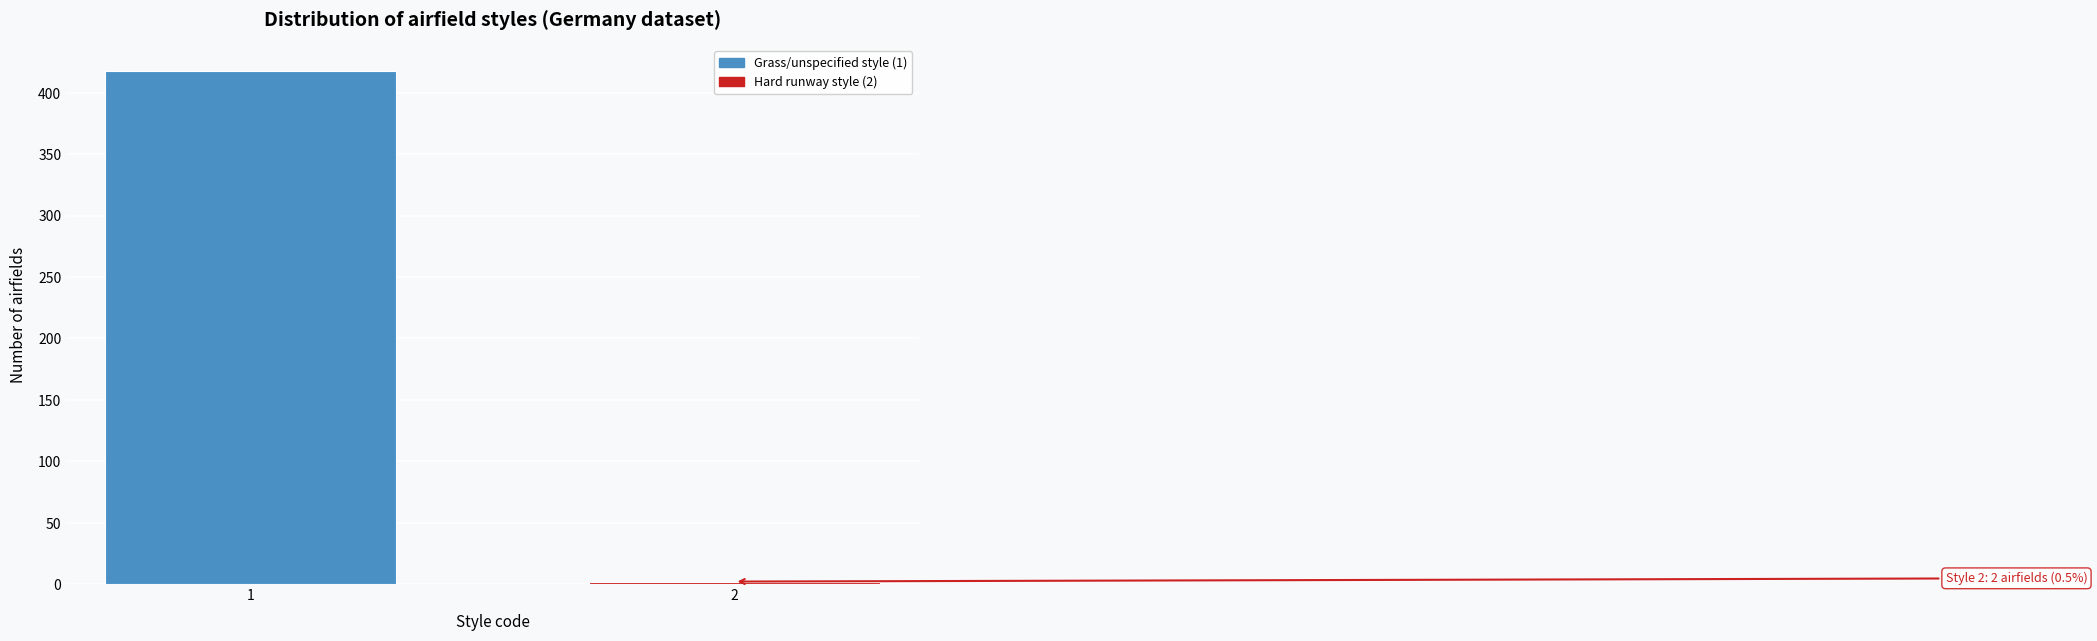

Reading left to right, extract all data points from this chart.

1=418	2=2